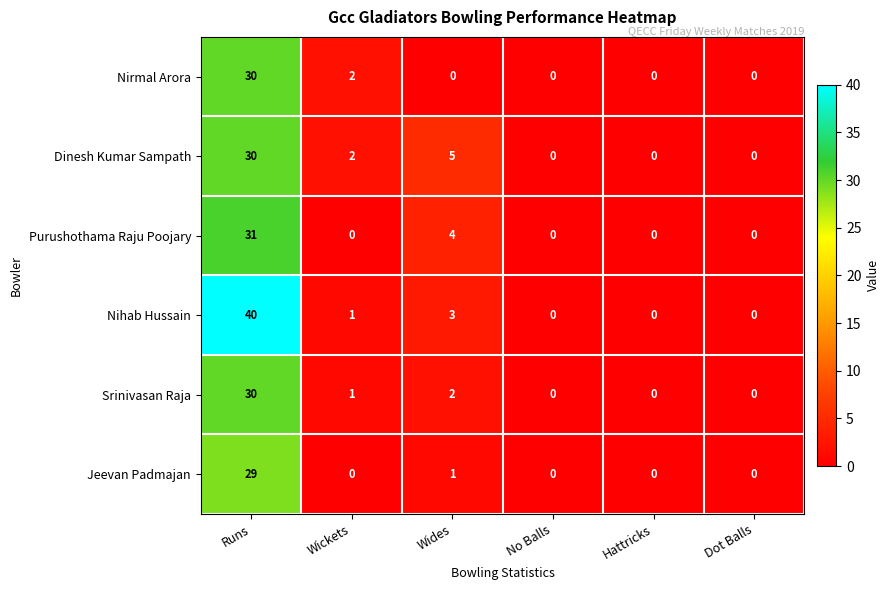

True or false: Dinesh Kumar Sampath has a value of 11 at Runs.

False